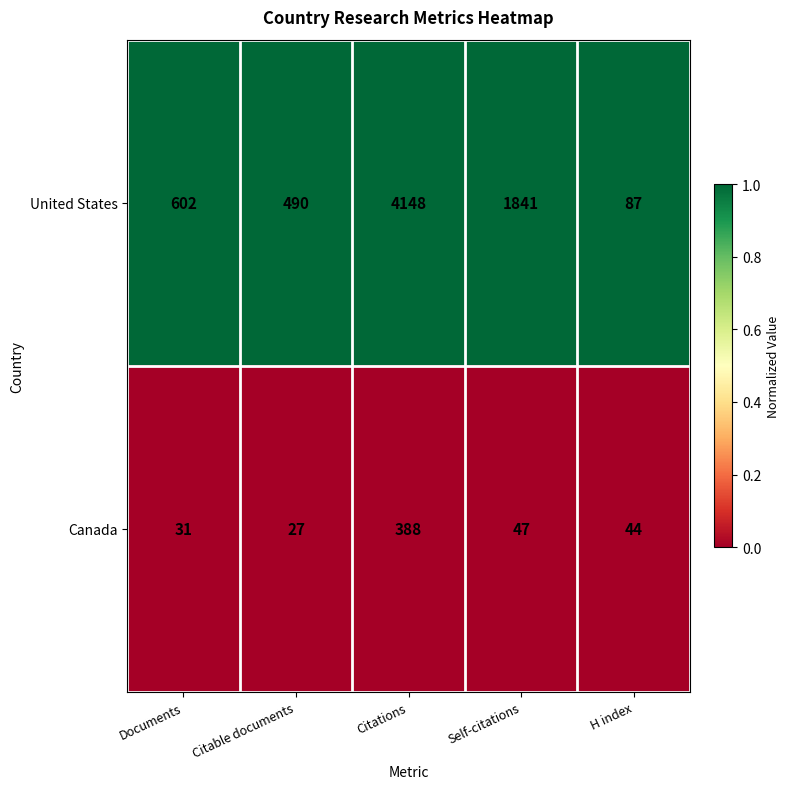

Which series changed the most between Documents and Citations?

United States